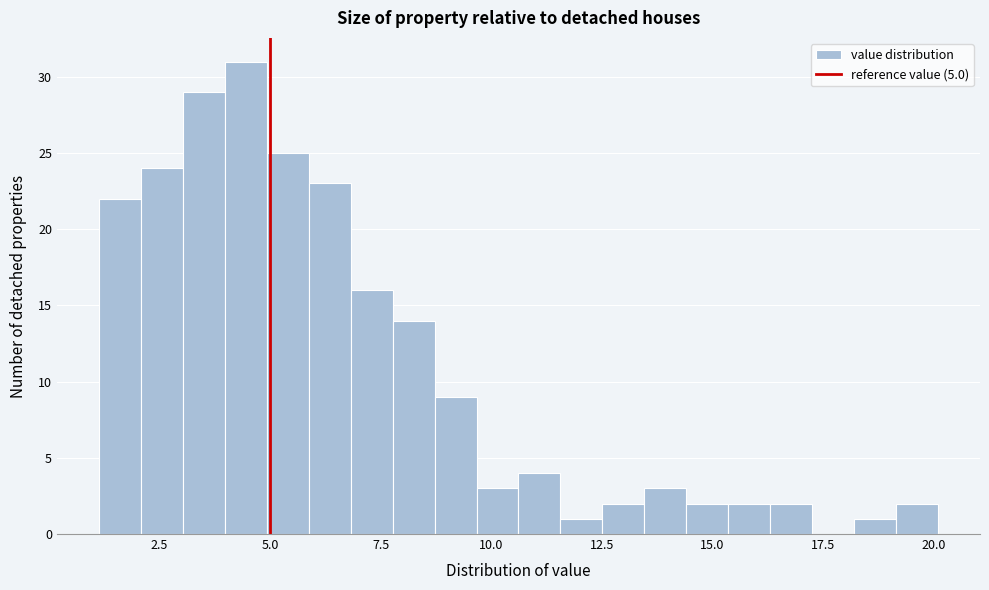

Around what value on the x-axis is the tallest bar? Give the approximate position of its centre, as read against the axis.

4.5